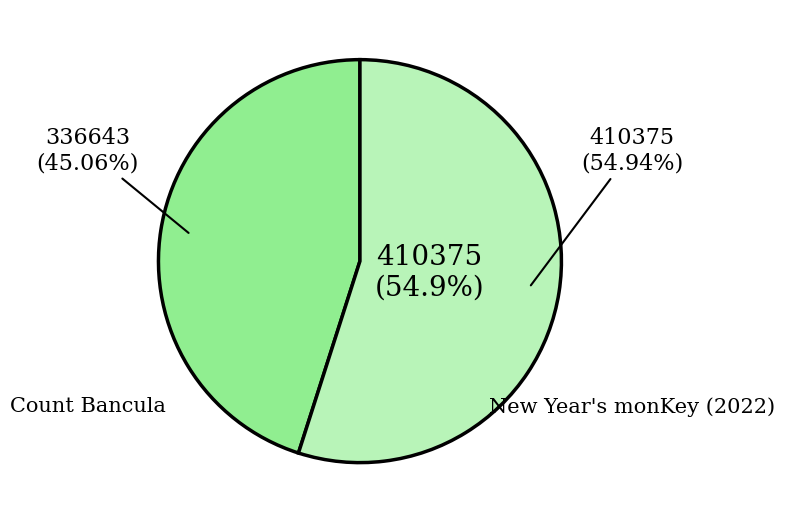

What is the largest slice in the pie chart?

New Year's monKey (2022)